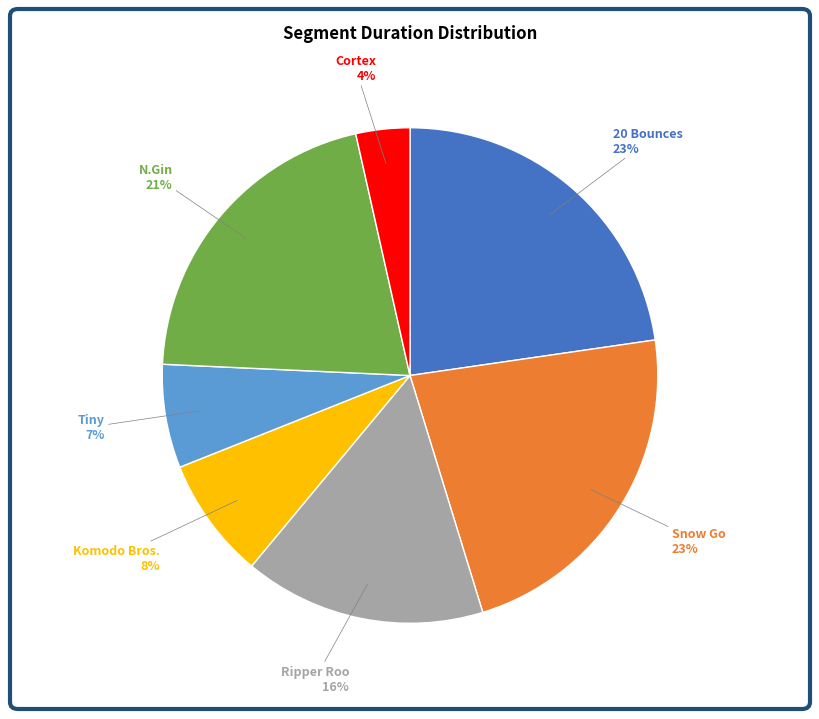

To the nearest percent, what is the difference between the largest and smallest slice percentages?

19%